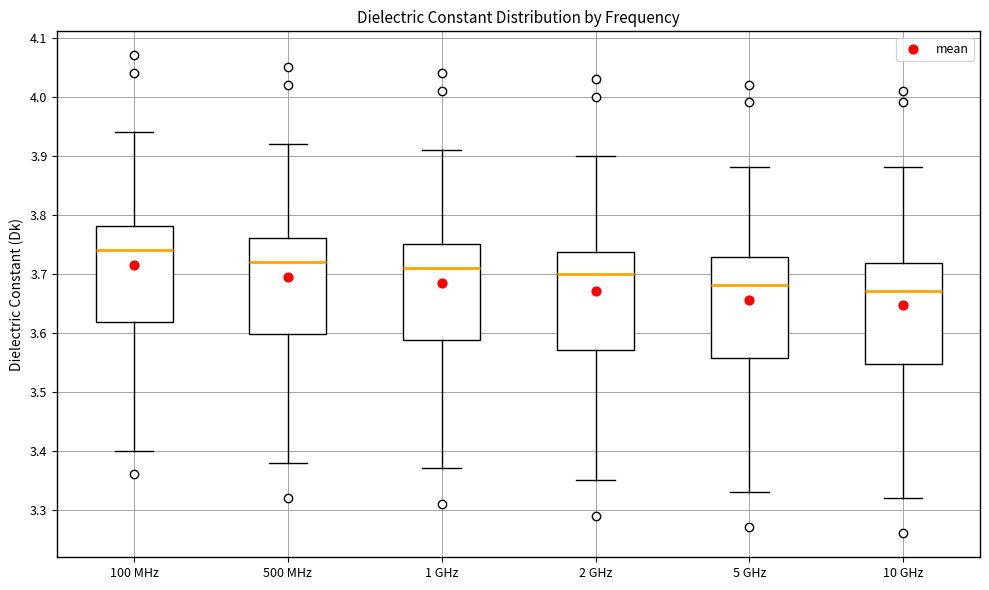

Reading left to right, transcribe this box plot: for each box, give where its median line is, the range the box spans, and where its two whiskers end, as read against the y-axis. The values are not printed on the chart, so give them approximately, as read against the axis.

100 MHz: median 3.74, box 3.62 to 3.78, whiskers 3.40 to 3.94
500 MHz: median 3.72, box 3.60 to 3.76, whiskers 3.38 to 3.92
1 GHz: median 3.71, box 3.59 to 3.75, whiskers 3.37 to 3.91
2 GHz: median 3.70, box 3.57 to 3.74, whiskers 3.35 to 3.90
5 GHz: median 3.68, box 3.56 to 3.73, whiskers 3.33 to 3.88
10 GHz: median 3.67, box 3.55 to 3.72, whiskers 3.32 to 3.88